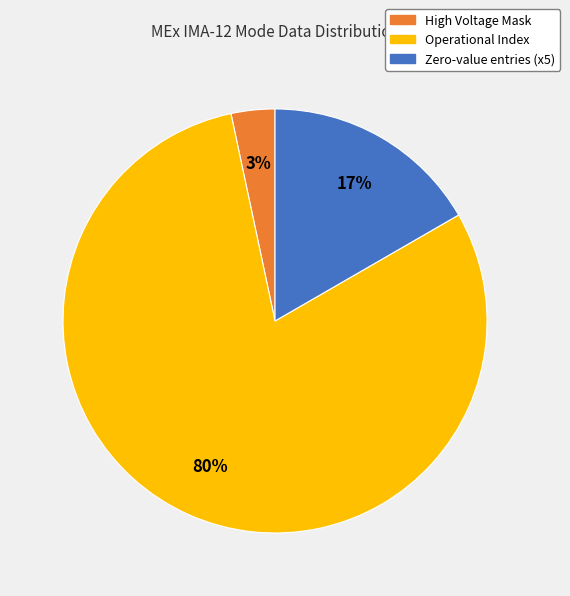

To the nearest percent, what is the average slice percentage?

33%